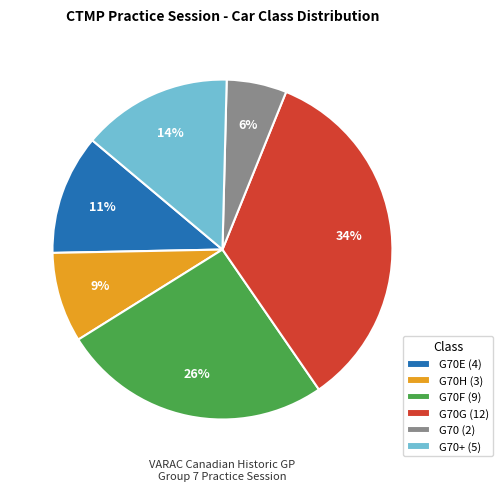

Is there a majority slice in this chart?

No